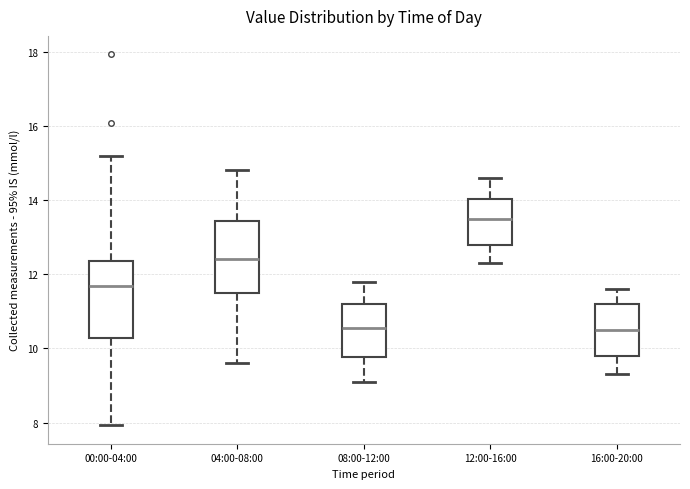

Where does the upper whisker of the box for 00:00-04:00 end on the y-axis? The values are not printed on the chart, so give them approximately, as read against the axis.

15.2